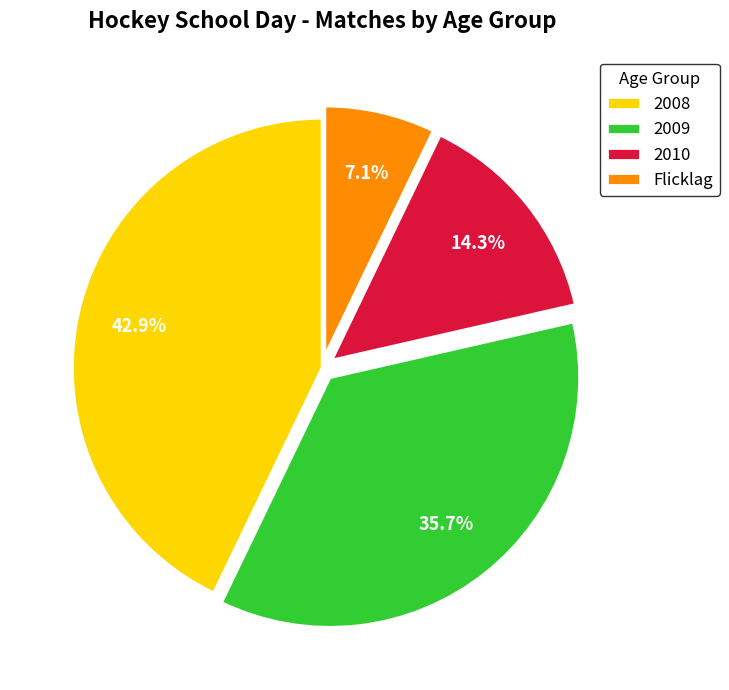

Which category has the biggest portion of the pie?

2008